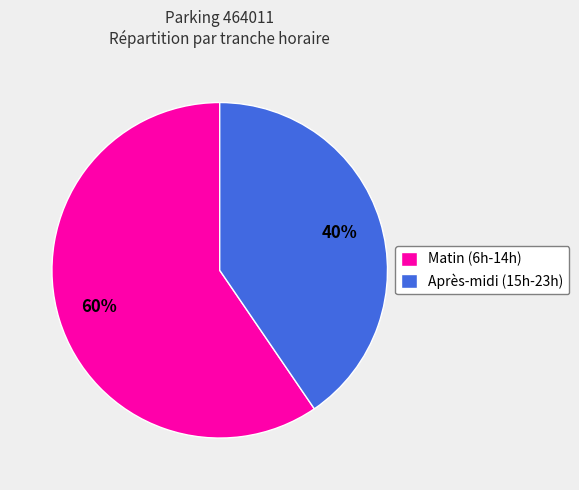

To the nearest percent, what is the average slice percentage?

50%